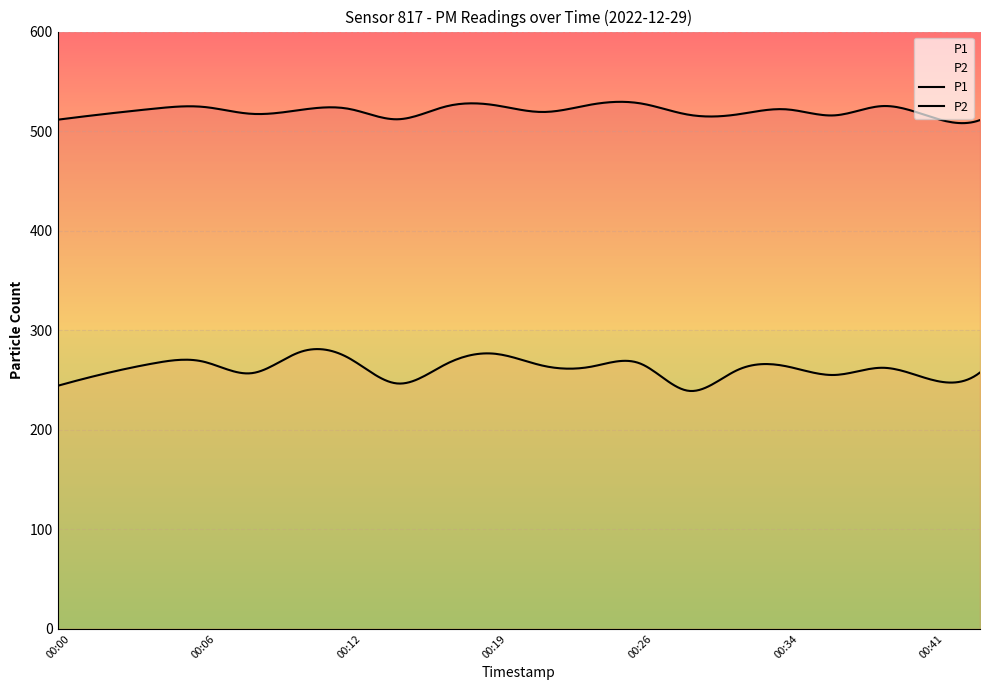

True or false: P1 has more than 0 interior local peaks.

True